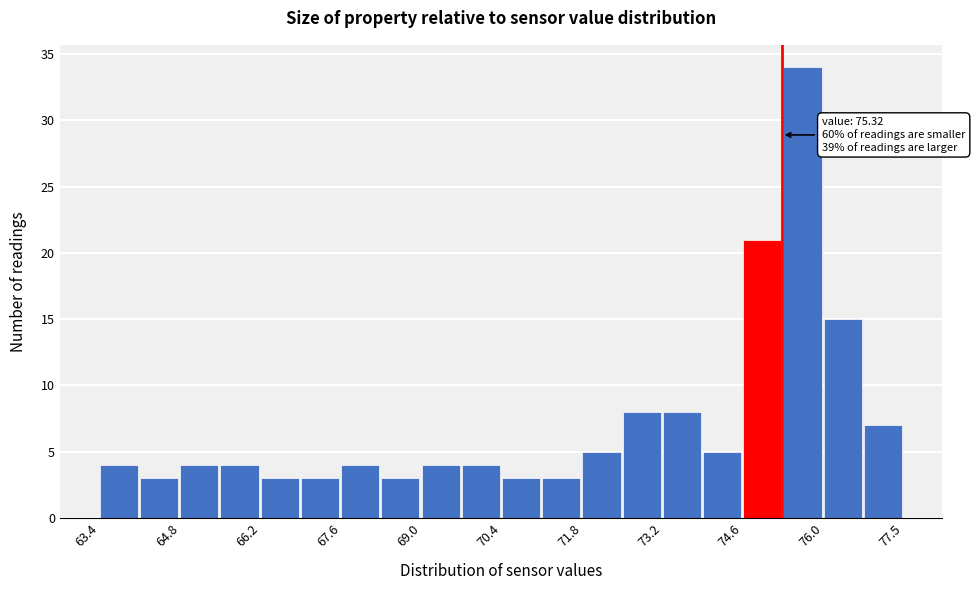

Around what value on the x-axis is the tallest bar? Give the approximate position of its centre, as read against the axis.

75.6